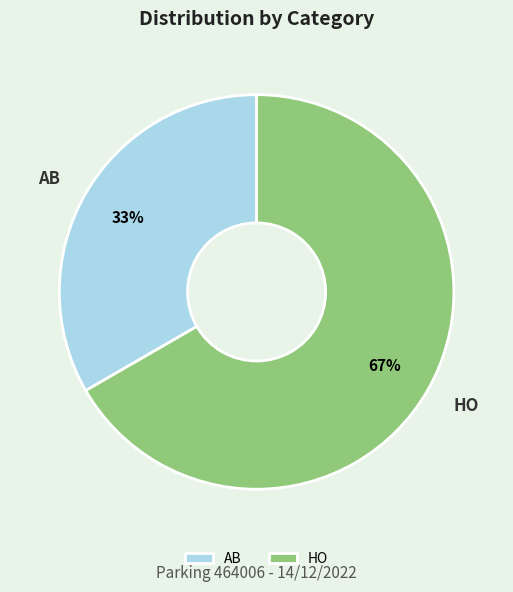

To the nearest percent, what is the combined percentage of HO and AB?

100%